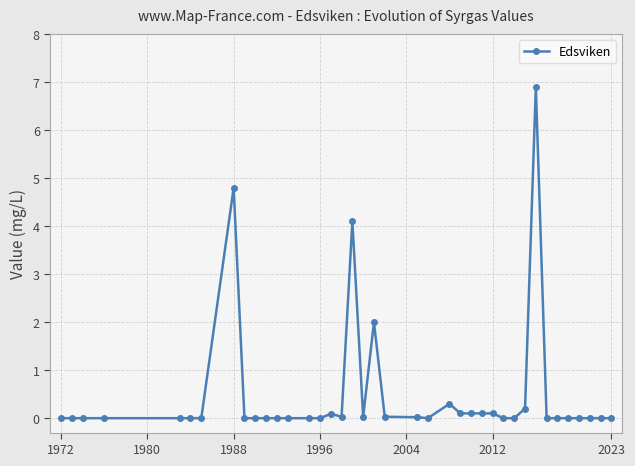

How many data points does each series have?

39